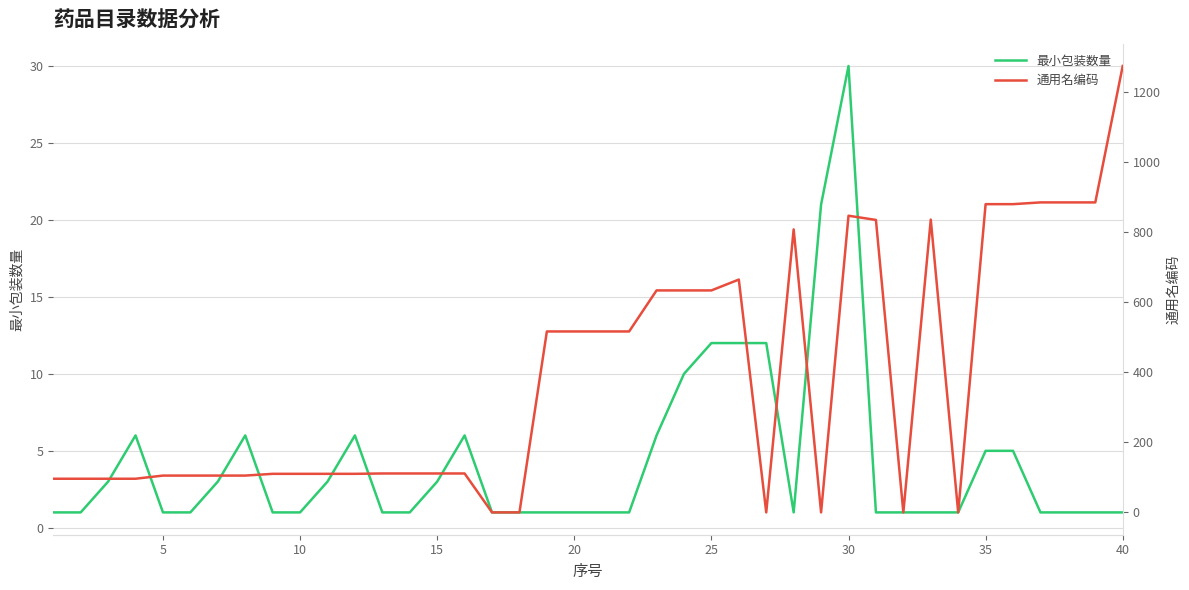

True or false: 最小包装数量 has a value of 8 at 35.

False